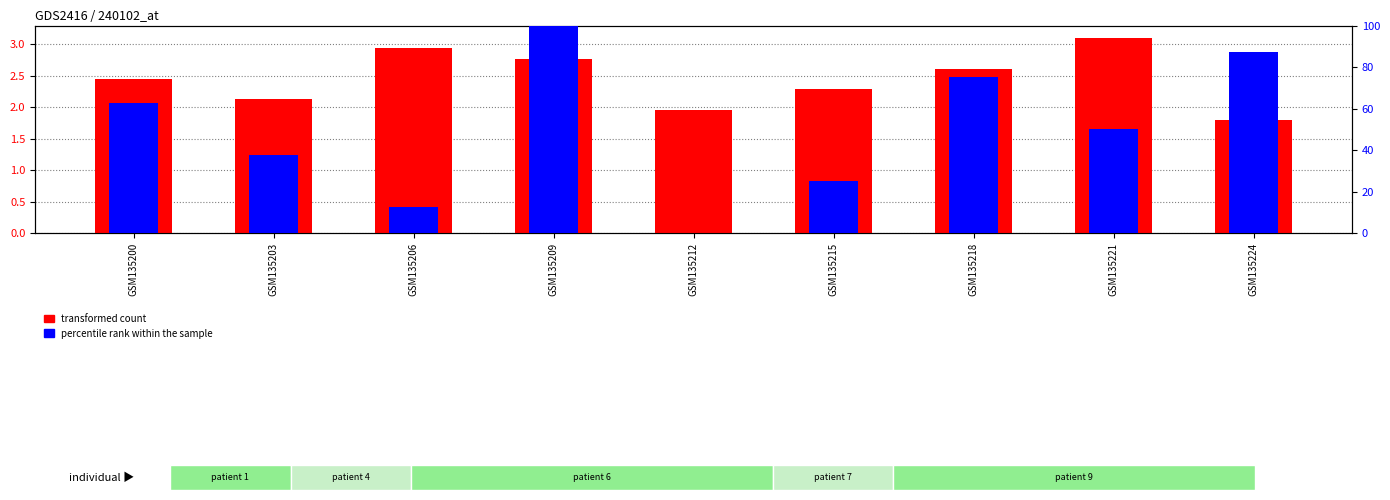

At which category does the chart reach its minimum across all series?

GSM135212